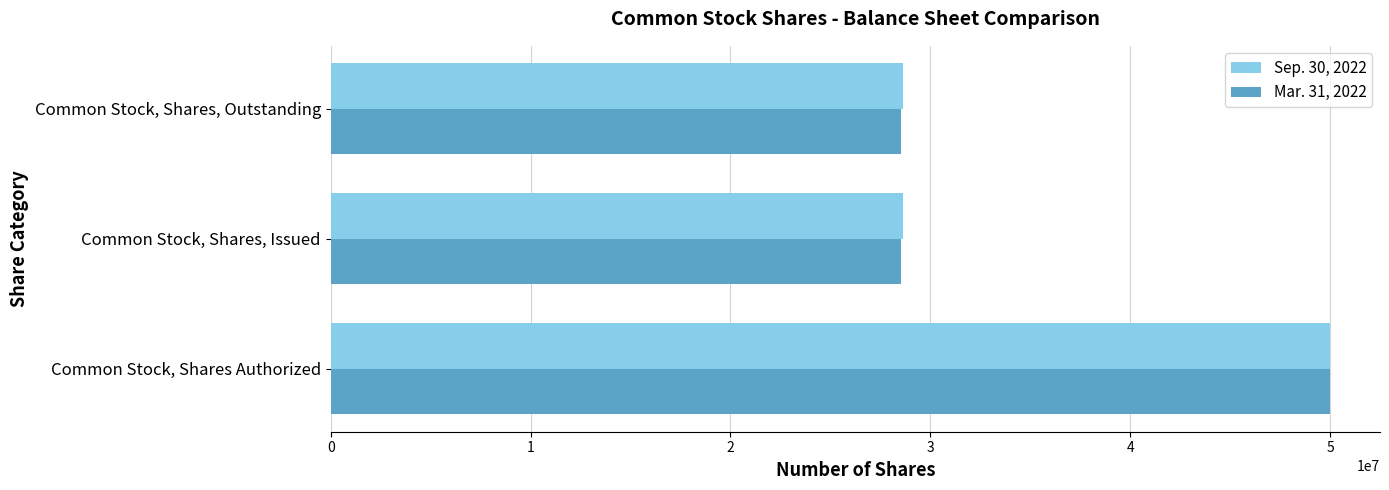

Is it true that Sep. 30, 2022 equals 49932738 at Common Stock, Shares, Outstanding?

False